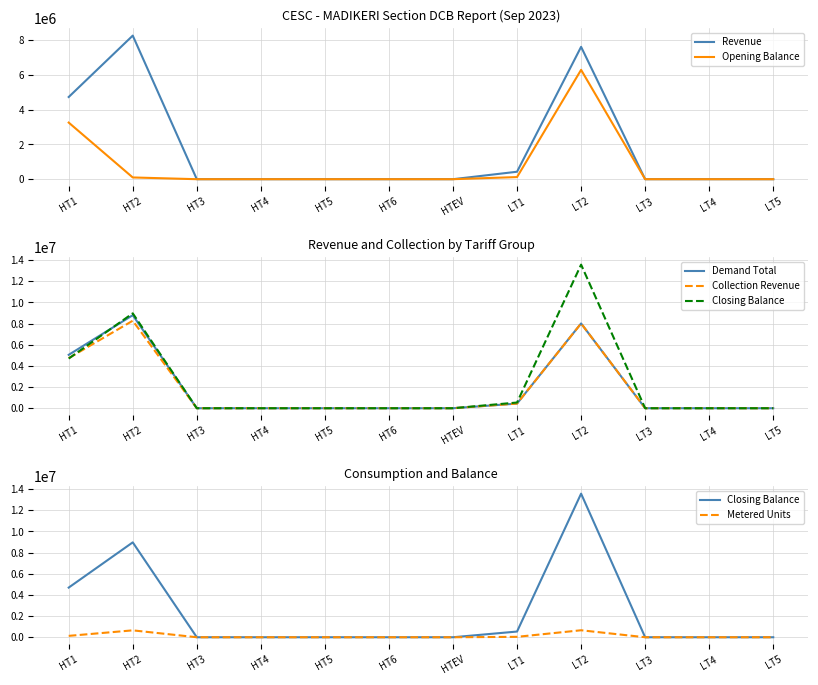

Is this an area chart (filled region under the line)?

No